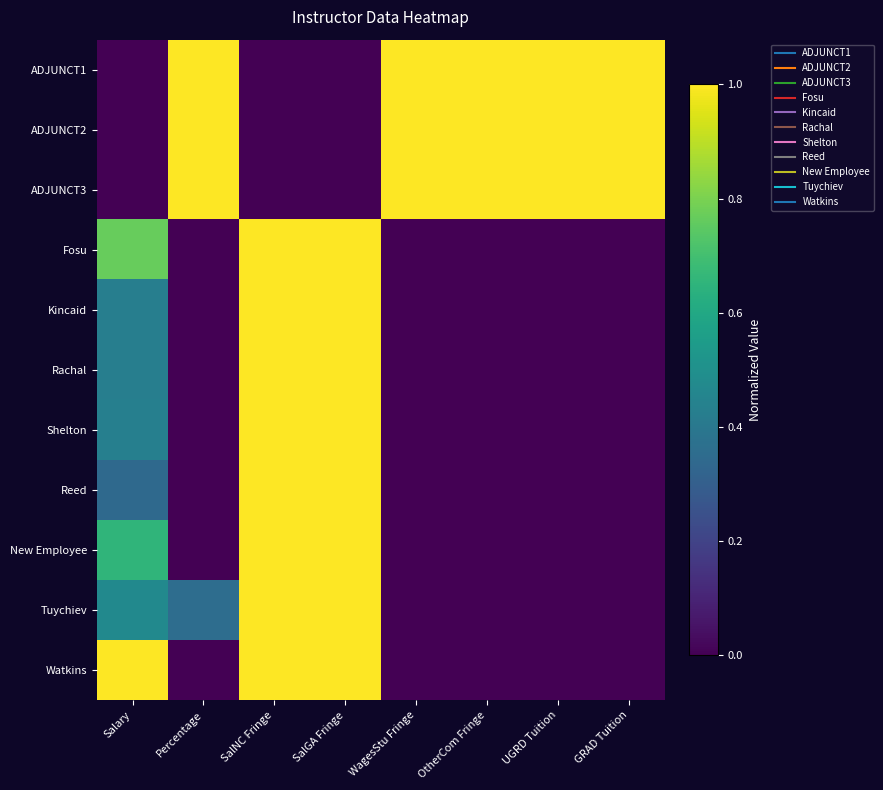

At how many categories does at least one series exceed 0?

8